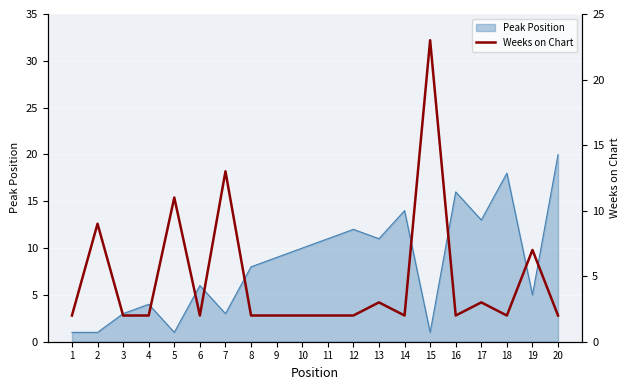

The Peak Position series shows 24 at 16. True or false?

False